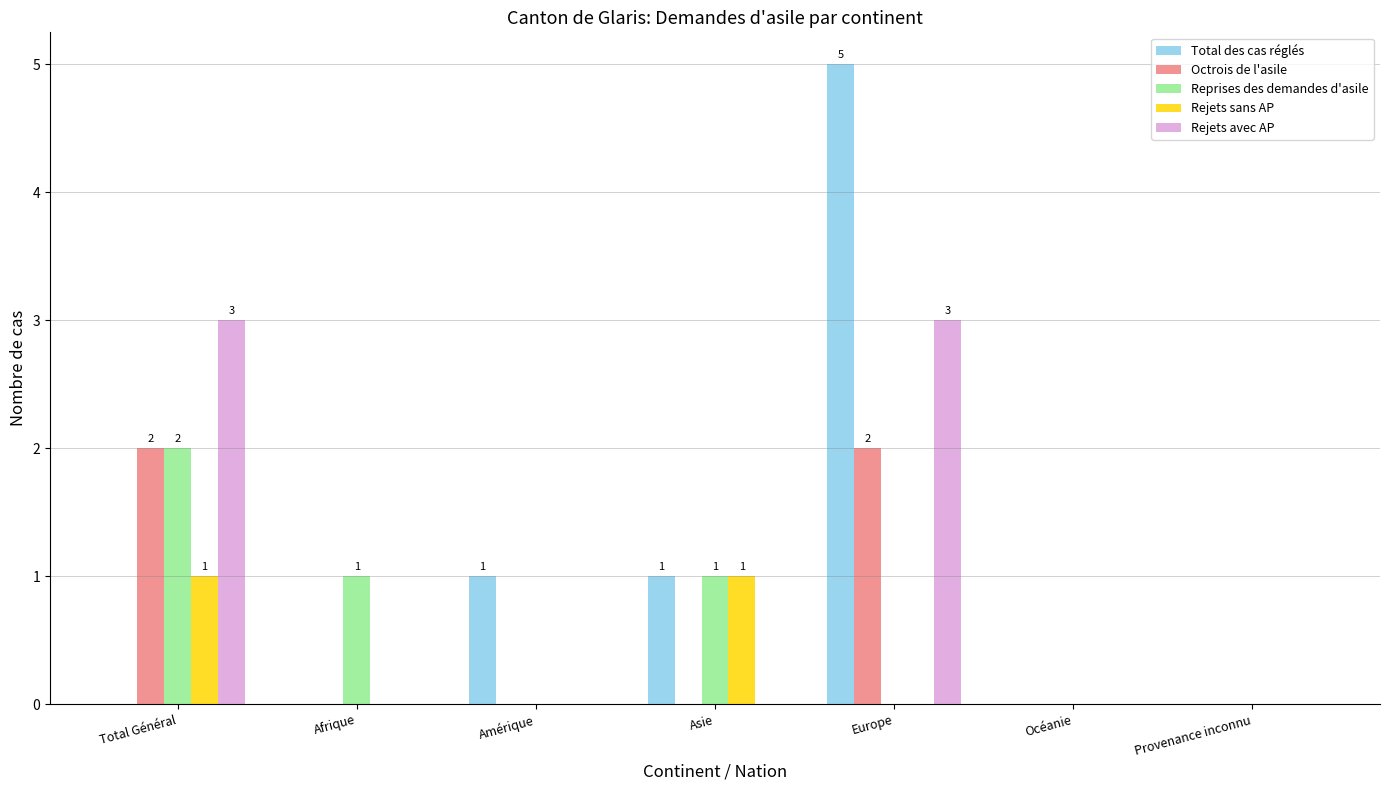

Does the chart contain stacked bars?

No